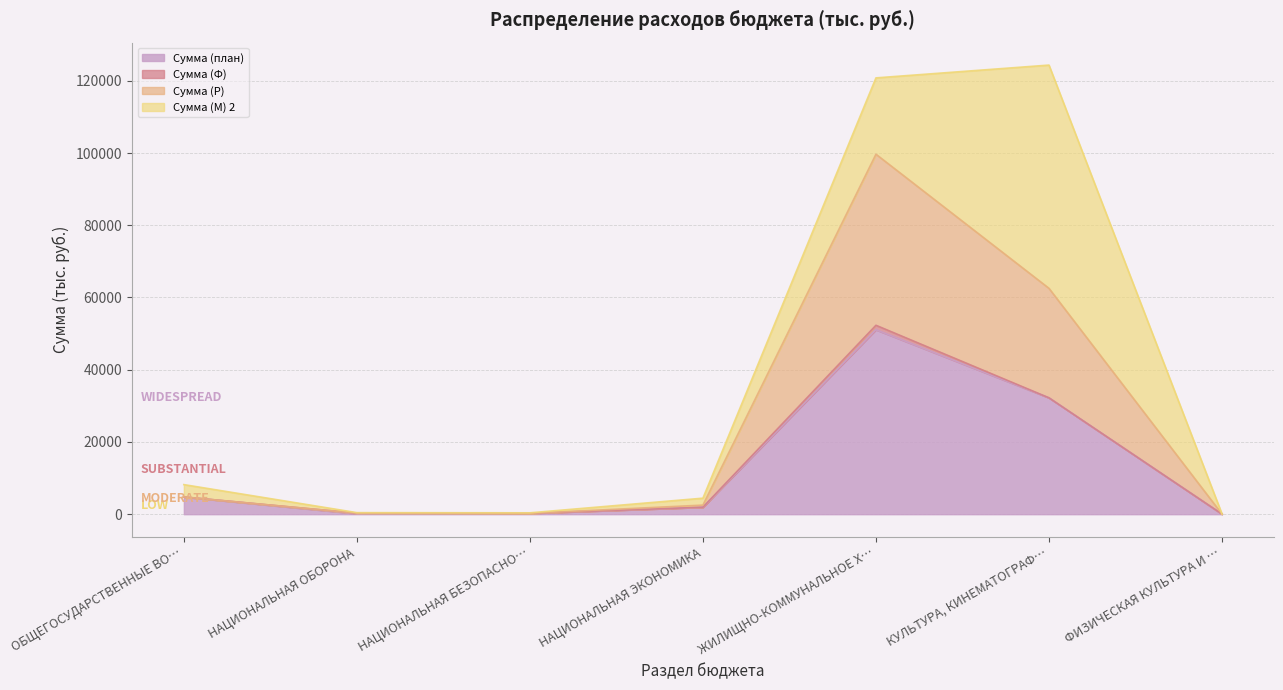

Where is Сумма (план) nearest to the value 25550?

КУЛЬТУРА, КИНЕМАТОГРАФ…